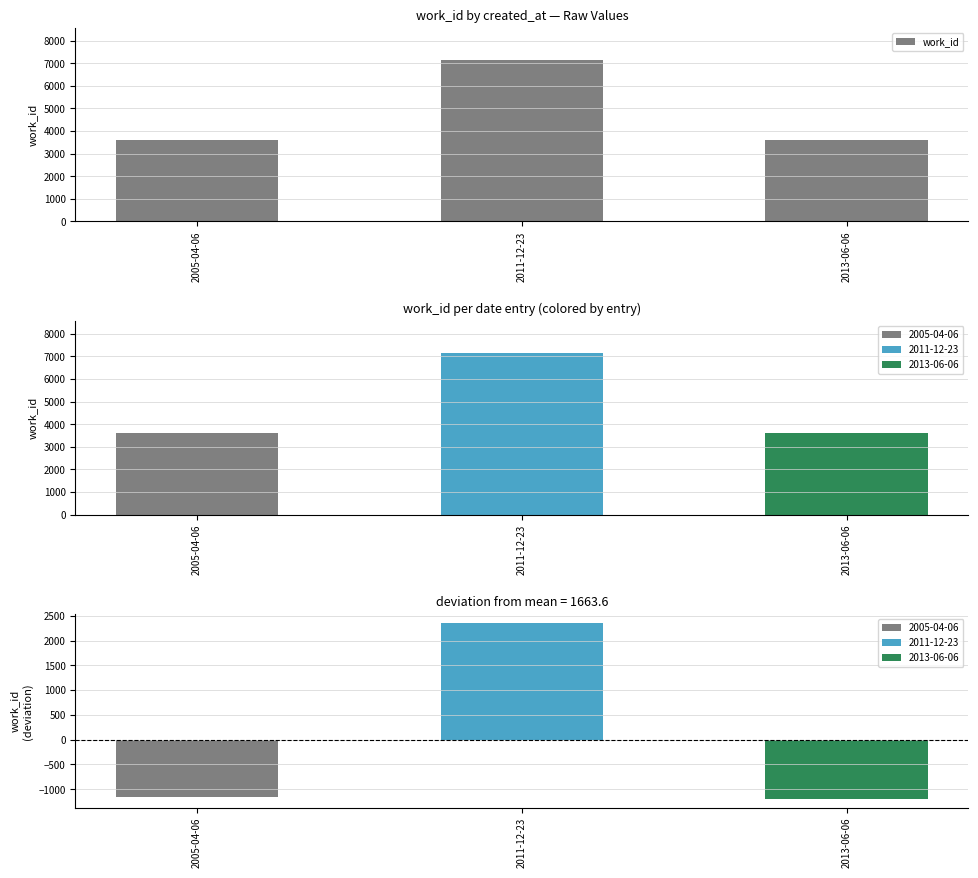

True or false: the data shows 1696 at 2005-04-06.

False